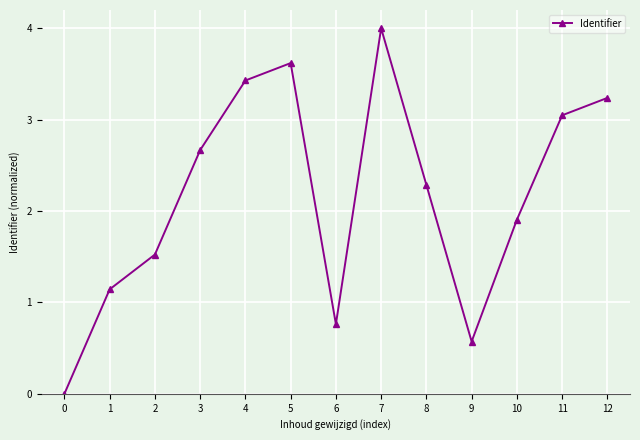

What is the maximum value shown in the chart?

4.0